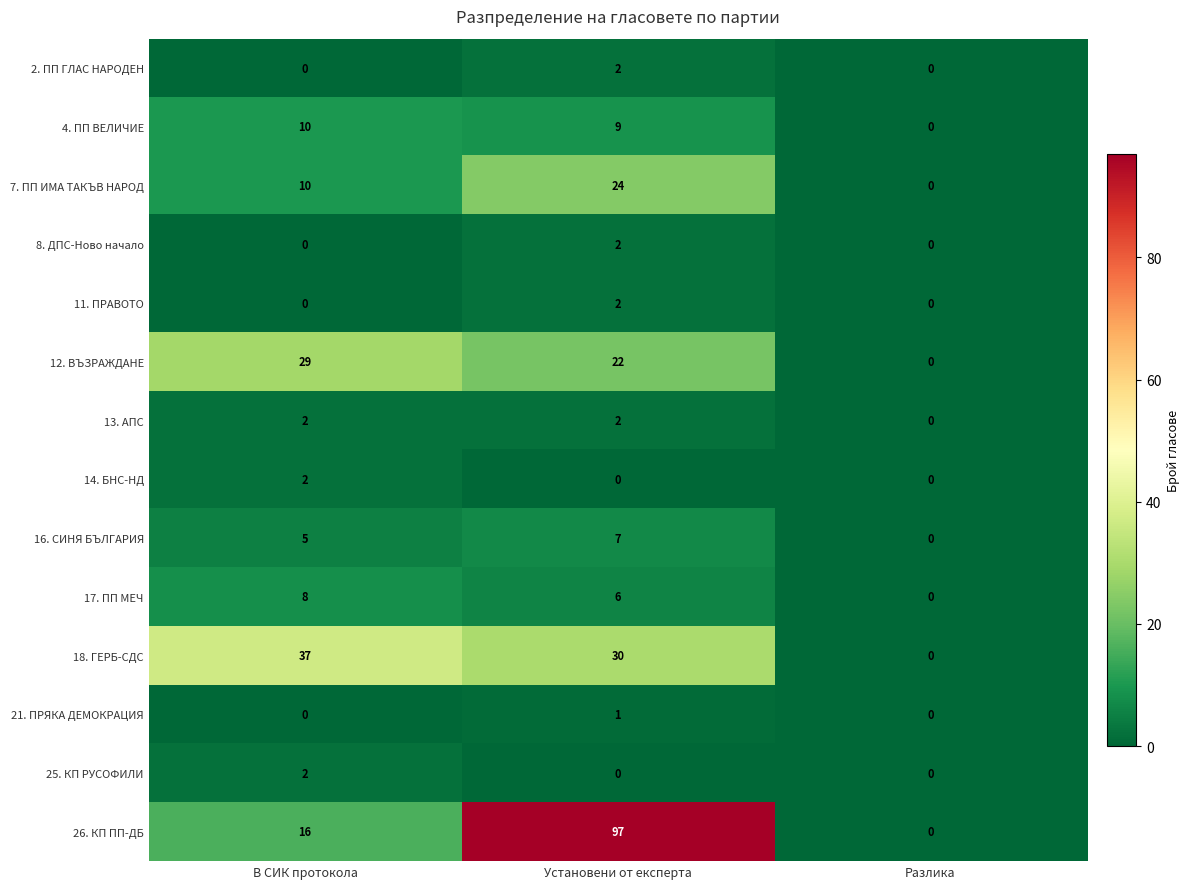

At which label is 18. ГЕРБ-СДС closest to 18?

Установени от експерта